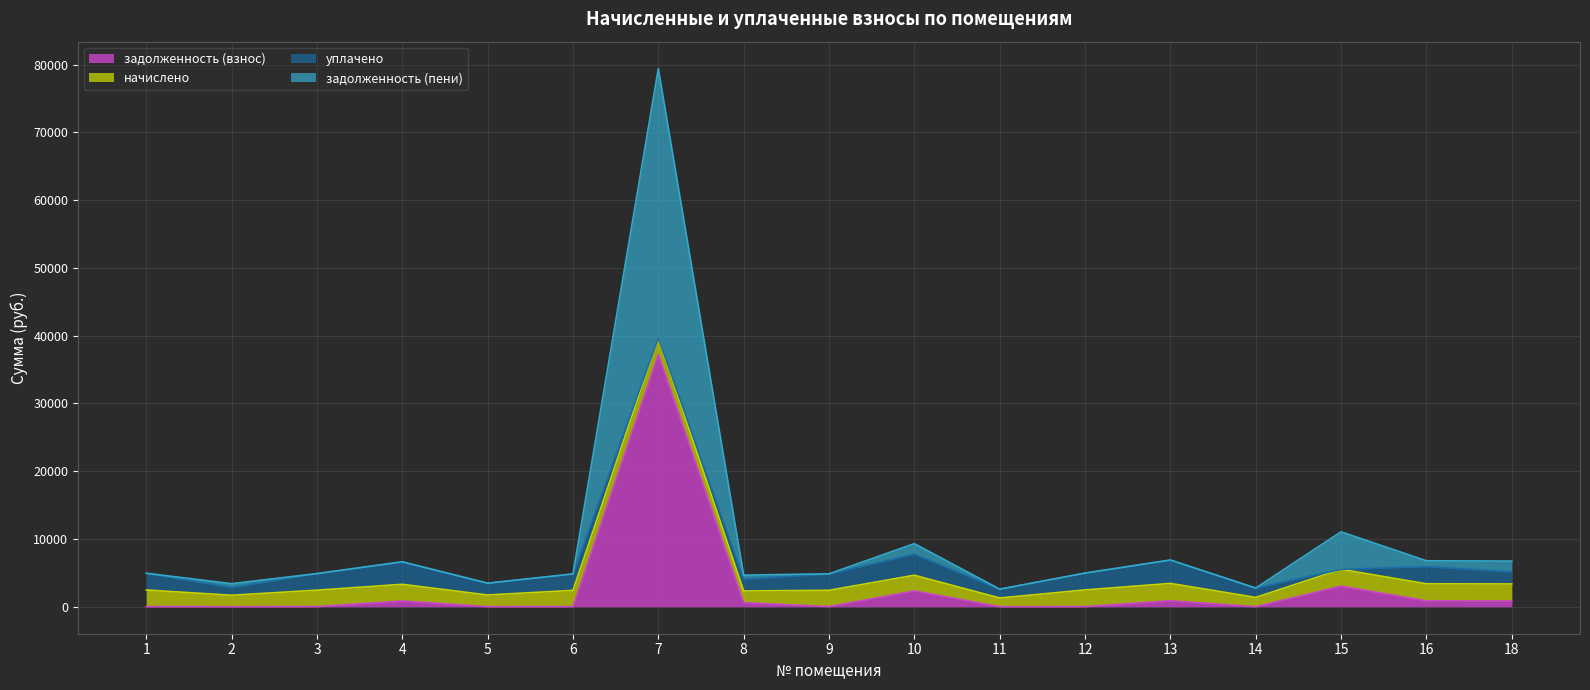

At which category does the chart reach its peak across all series?

7